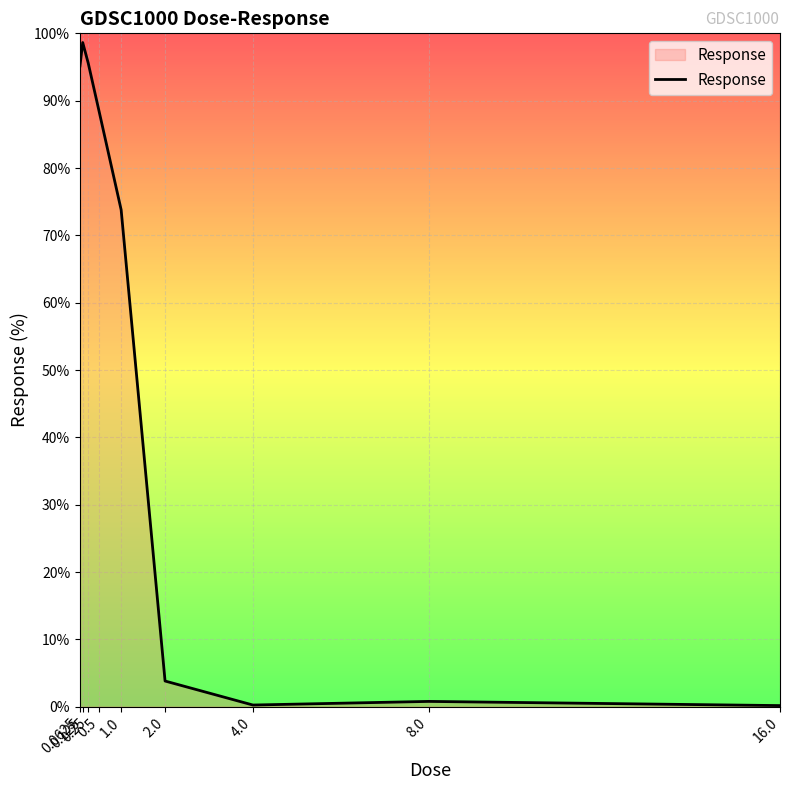

Where is the first local maximum?

0.125